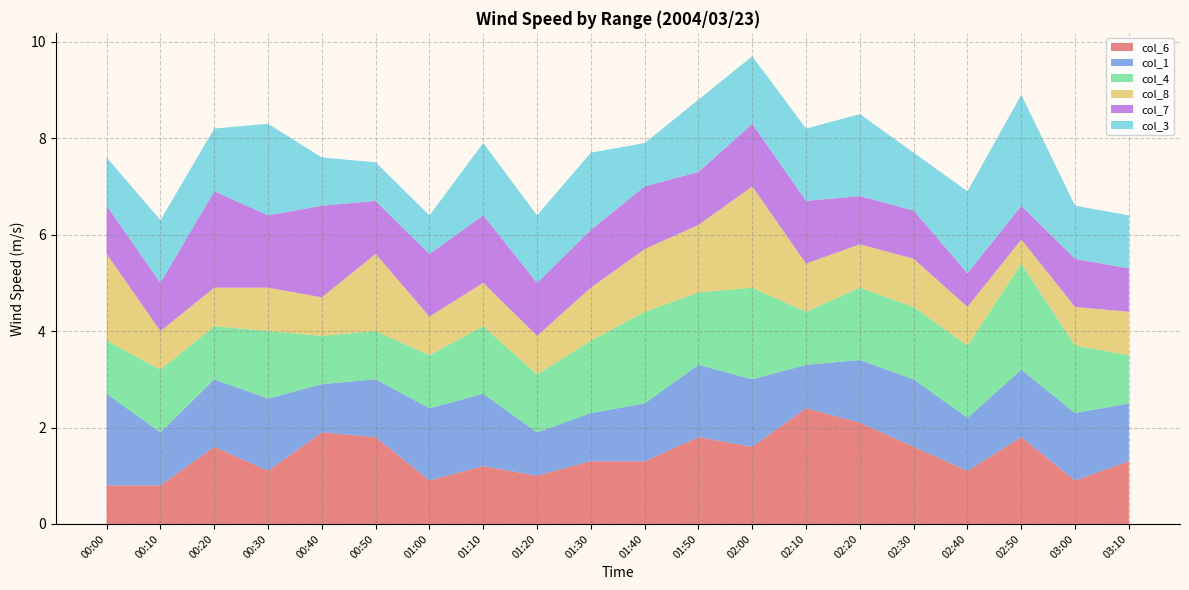

Reading left to right, extract all data points from this chart.

col_6: 0.8	0.8	1.6	1.1	1.9	1.8	0.9	1.2	1.0	1.3	1.3	1.8	1.6	2.4	2.1	1.6	1.1	1.8	0.9	1.3
col_1: 1.9	1.1	1.4	1.5	1.0	1.2	1.5	1.5	0.9	1.0	1.2	1.5	1.4	0.9	1.3	1.4	1.1	1.4	1.4	1.2
col_4: 1.1	1.3	1.1	1.4	1.0	1.0	1.1	1.4	1.2	1.5	1.9	1.5	1.9	1.1	1.5	1.5	1.5	2.2	1.4	1.0
col_8: 1.8	0.8	0.8	0.9	0.8	1.6	0.8	0.9	0.8	1.1	1.3	1.4	2.1	1.0	0.9	1.0	0.8	0.5	0.8	0.9
col_7: 1.0	1.0	2.0	1.5	1.9	1.1	1.3	1.4	1.1	1.2	1.3	1.1	1.3	1.3	1.0	1.0	0.7	0.7	1.0	0.9
col_3: 1.0	1.3	1.3	1.9	1.0	0.8	0.8	1.5	1.4	1.6	0.9	1.5	1.4	1.5	1.7	1.2	1.7	2.3	1.1	1.1